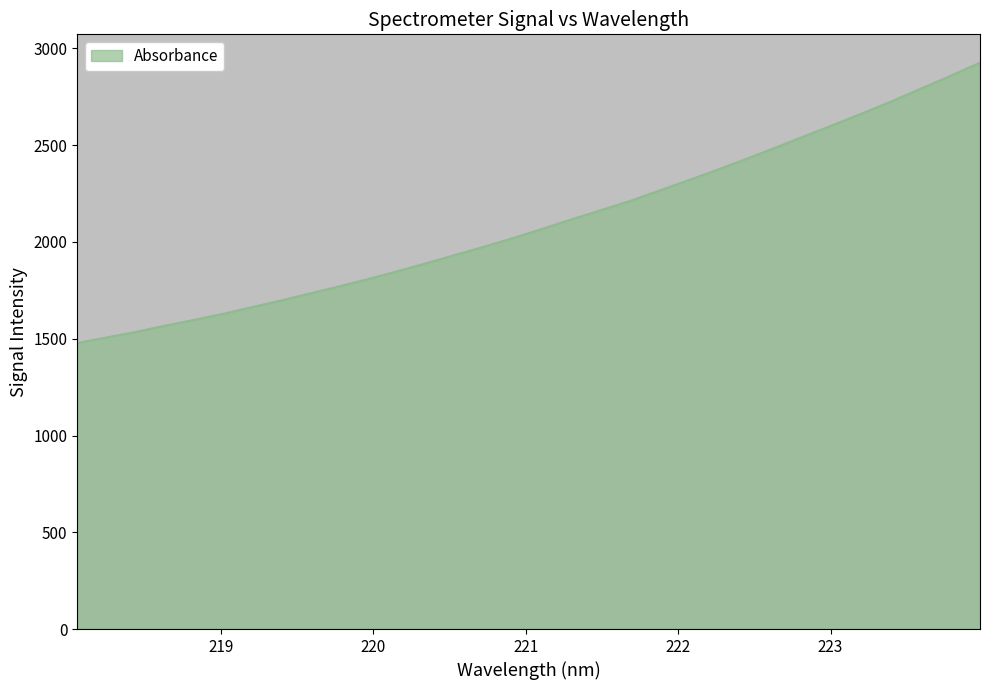

What is the minimum value shown in the chart?

1478.0